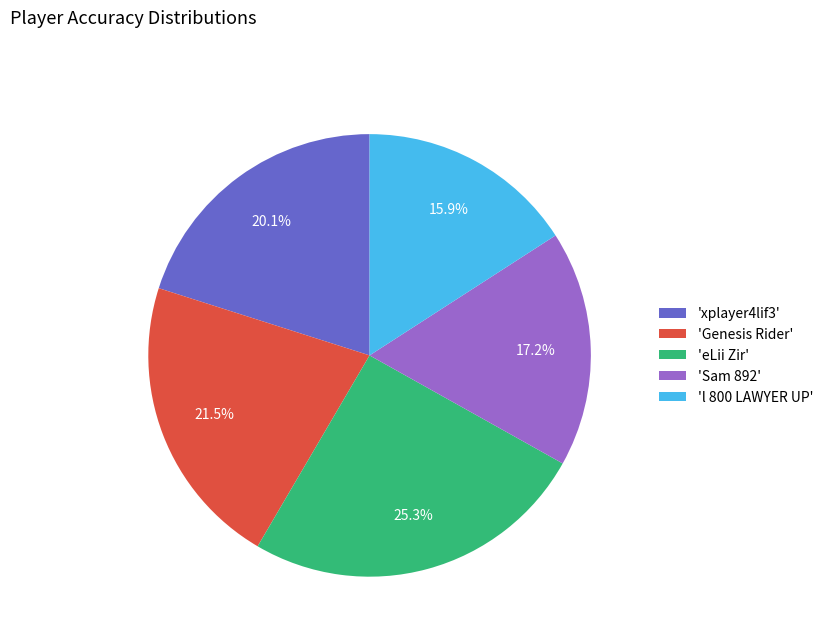

Is there a majority slice in this chart?

No